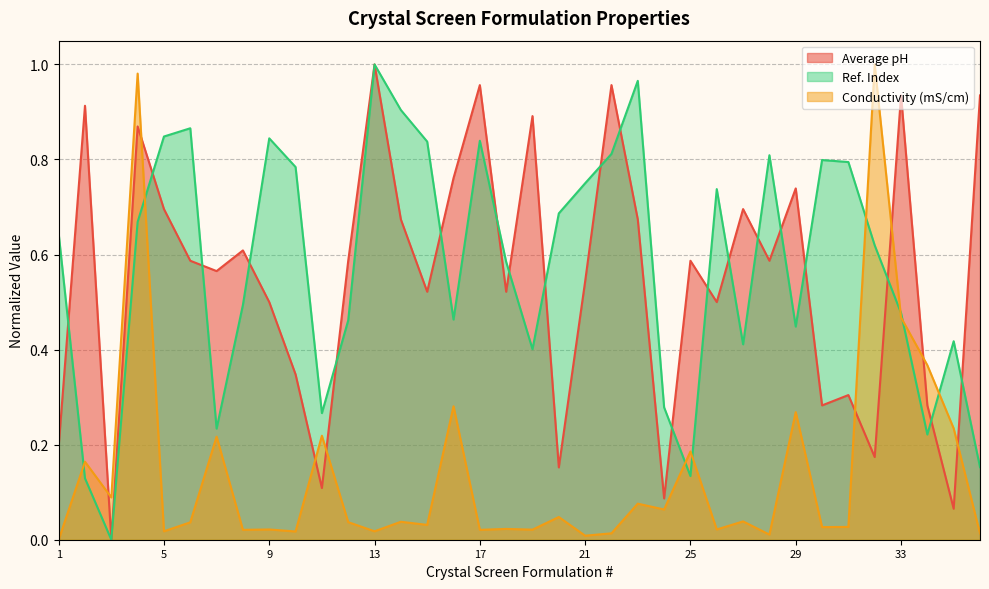

What is the total value across all series at 23?

1.7